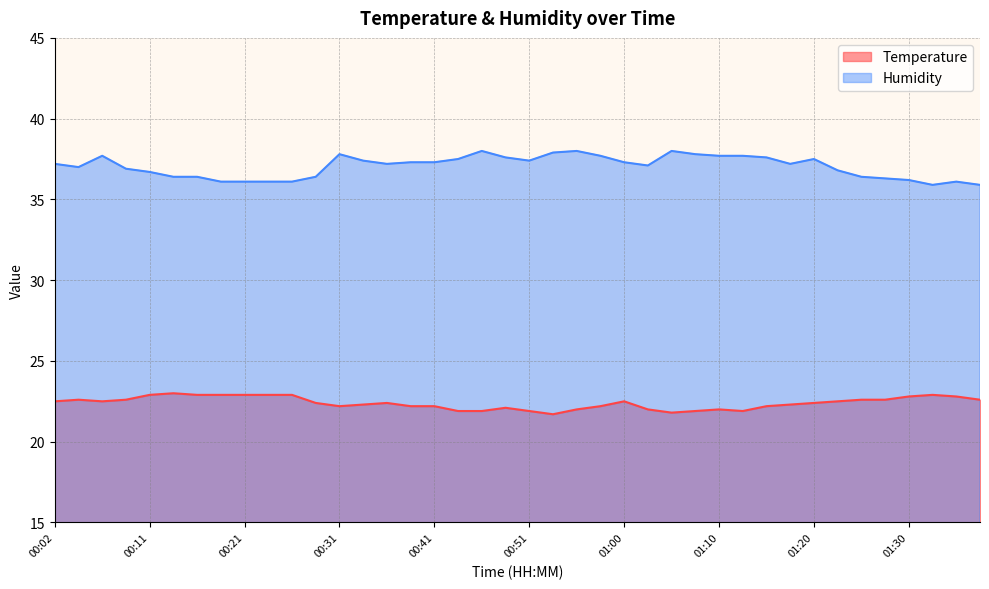

What is the label of the 7th point from the left?

00:16